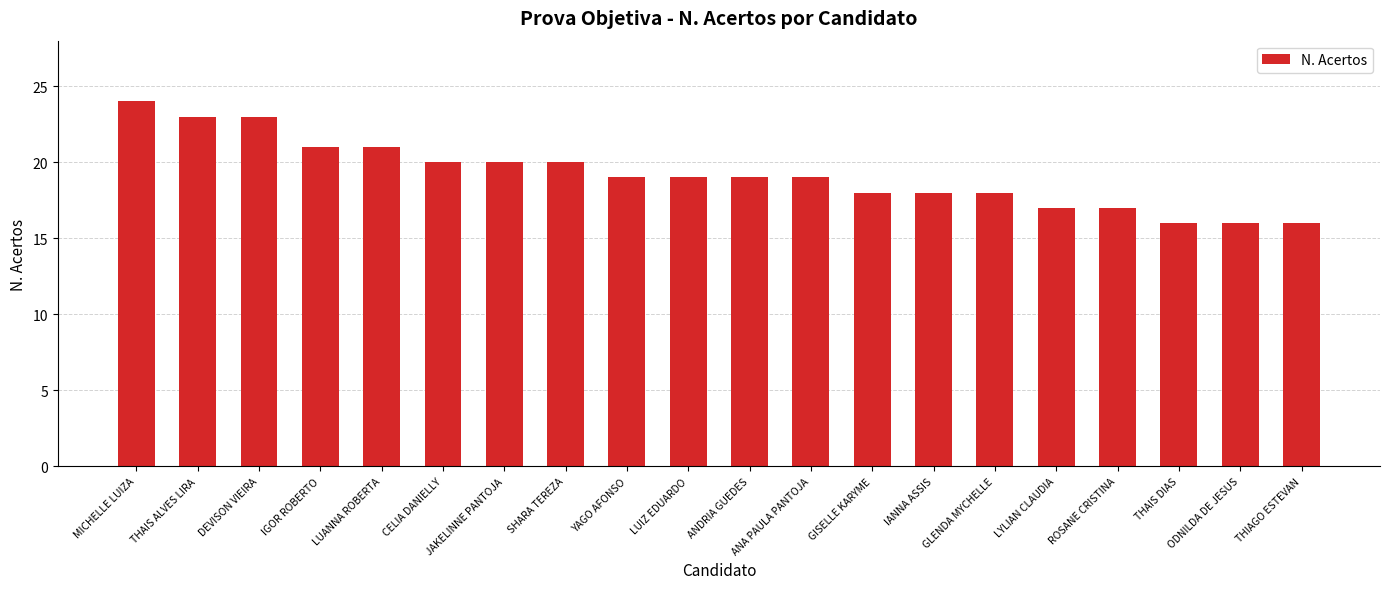

What is the sum of all values?

384